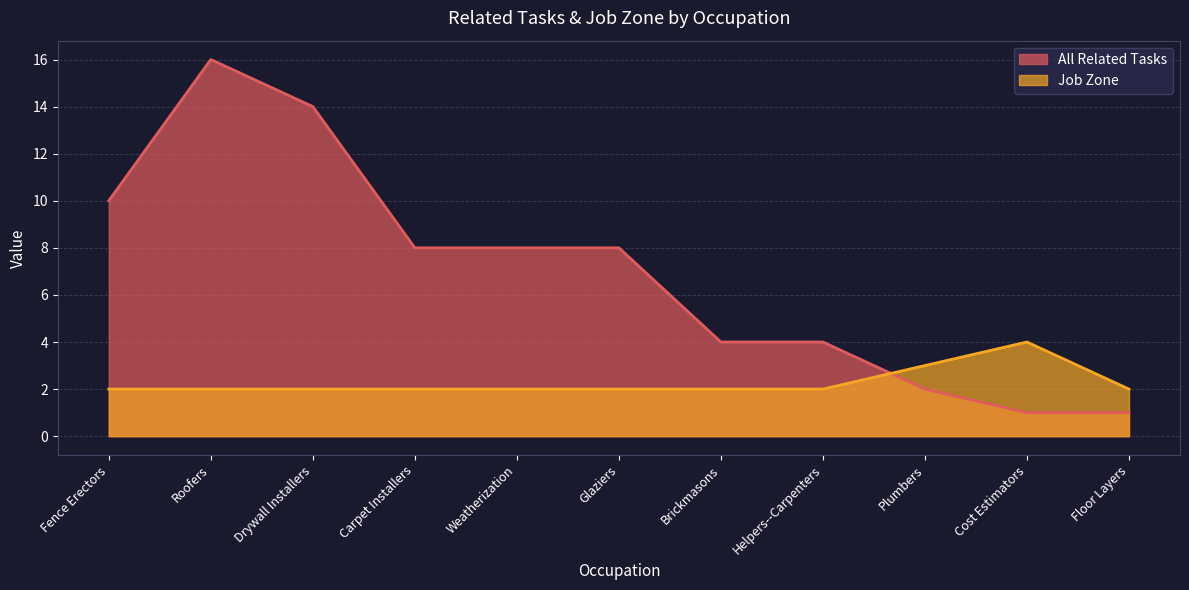

What is the spread (max minus min) of values at Helpers--Carpenters?

2